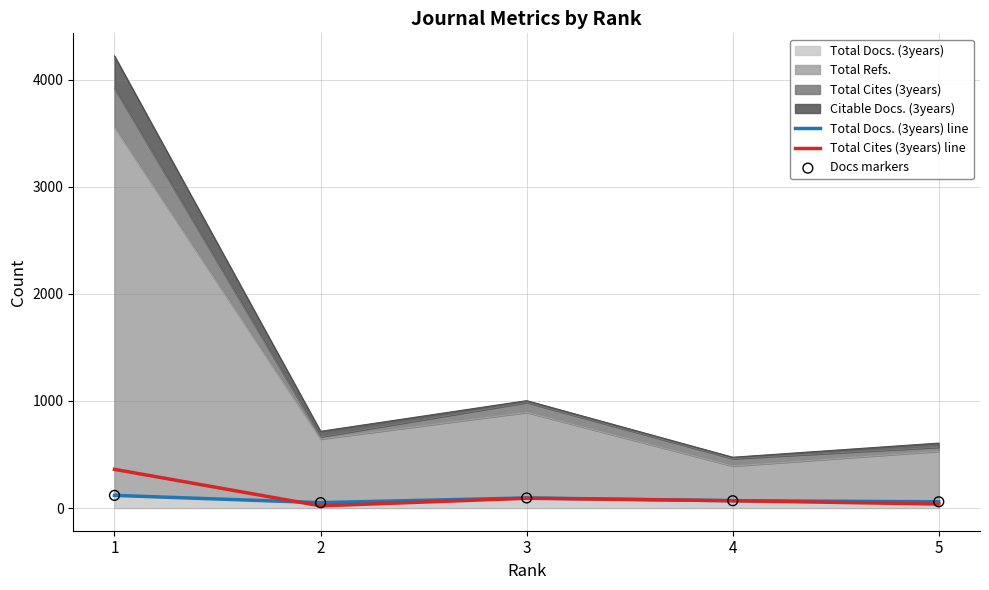

Is the value of Total Cites (3years) line at 5 greater than the value of Docs markers at 4?

No